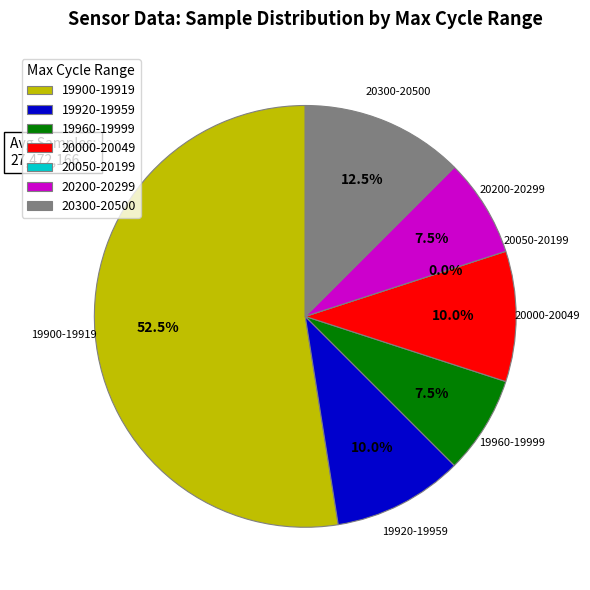

Do 29 and 29 together represent more than half of the pie?

No